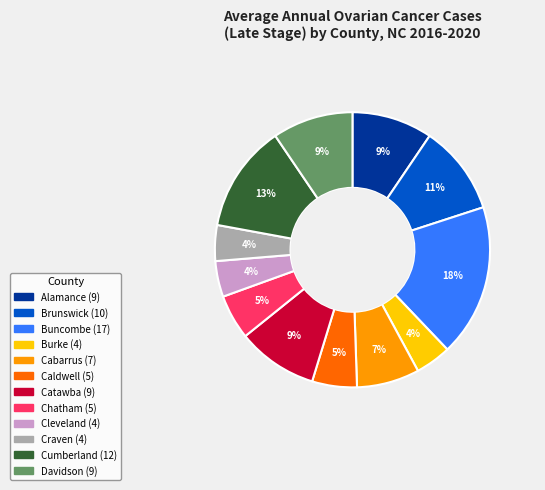

True or false: Buncombe accounts for 18% of the total.

True